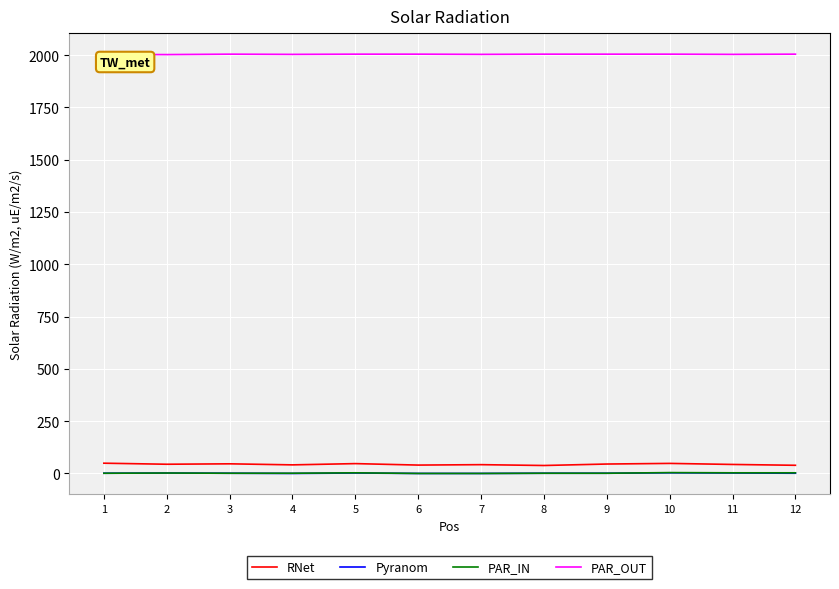

True or false: PAR_OUT and PAR_IN intersect in this chart.

False